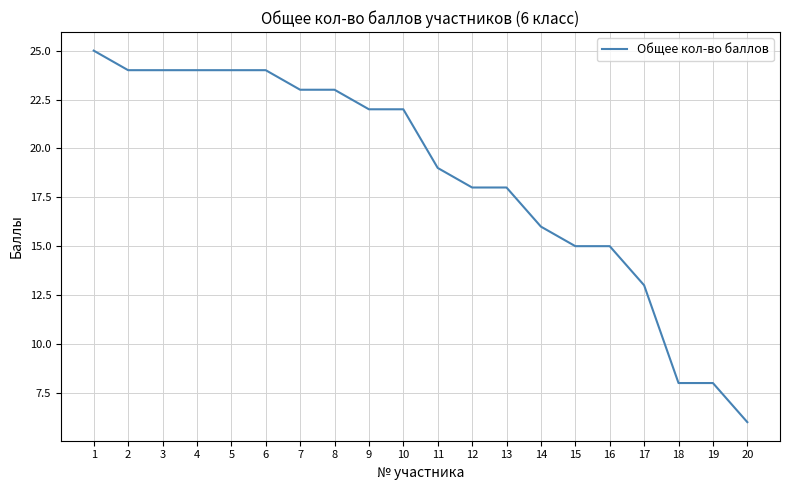

Between 19 and 4, which is larger?

4